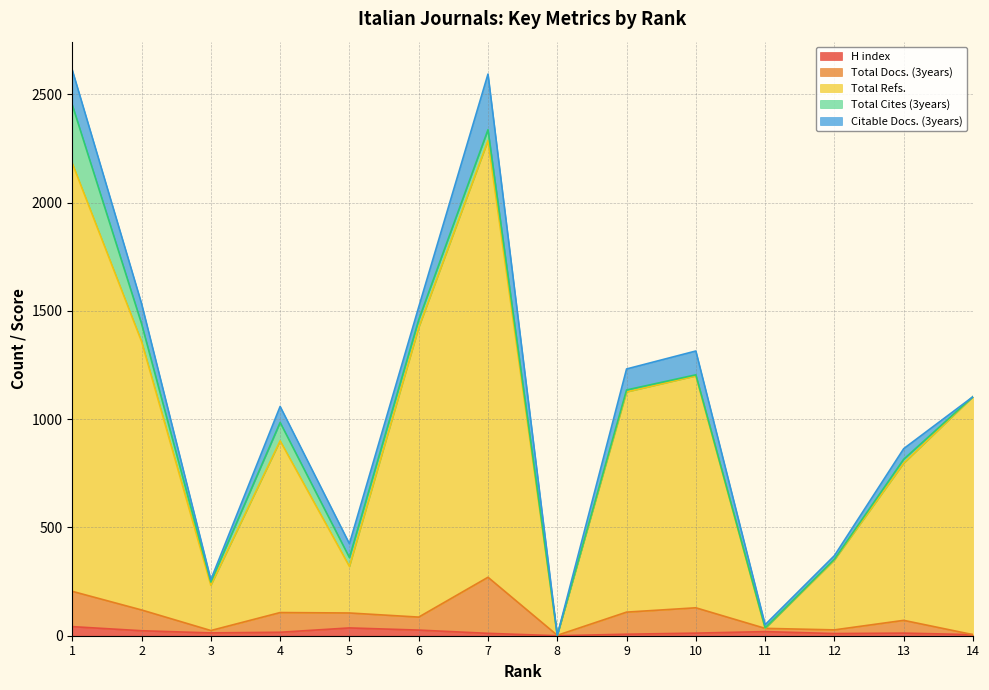

Between 7 and 14, which series saw the biggest shift?

Total Refs.